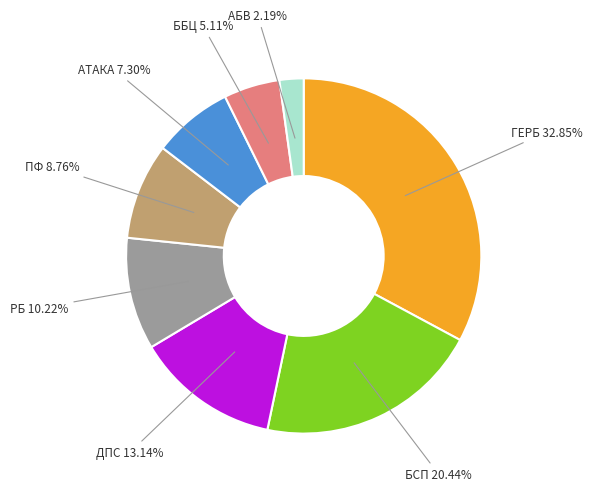

Is РБ the majority of the pie?

No